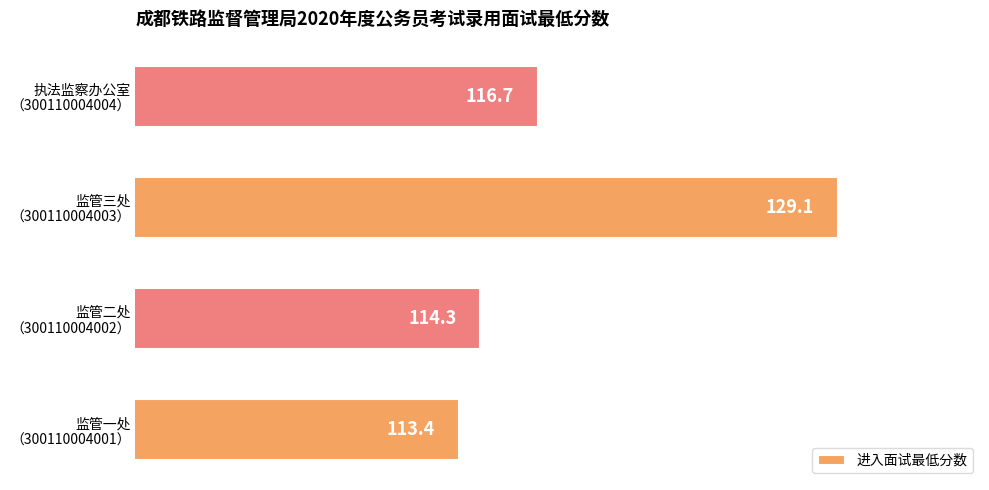

Are the bars grouped side by side (vs. stacked)?

No